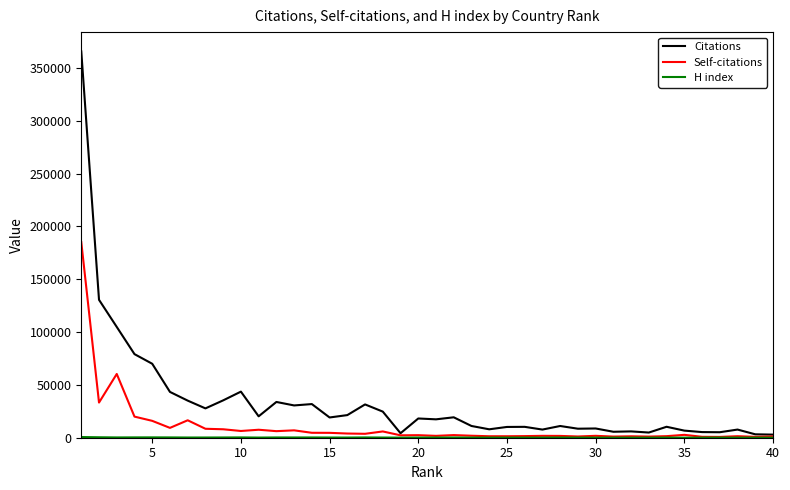

Which series has the largest total across all categories?

Citations